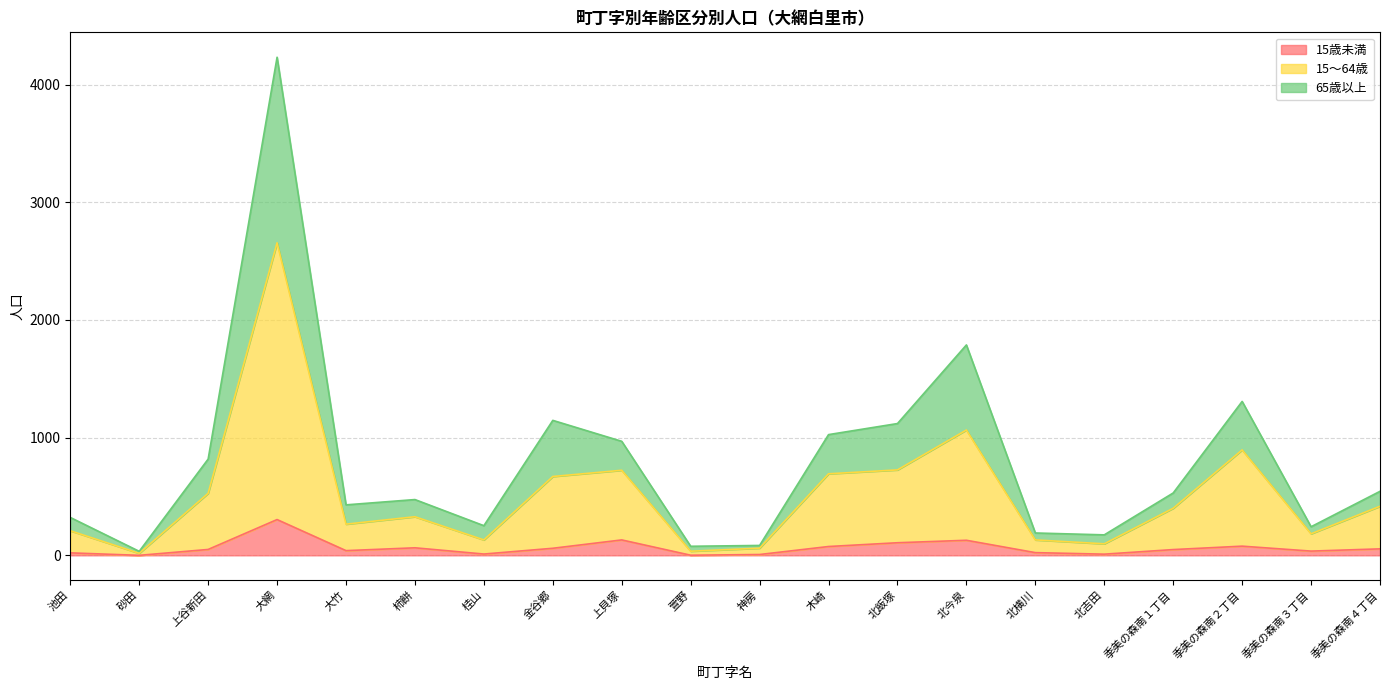

Is the value of 15～64歳 at 北飯塚 greater than the value of 15歳未満 at 季美の森南４丁目?

Yes